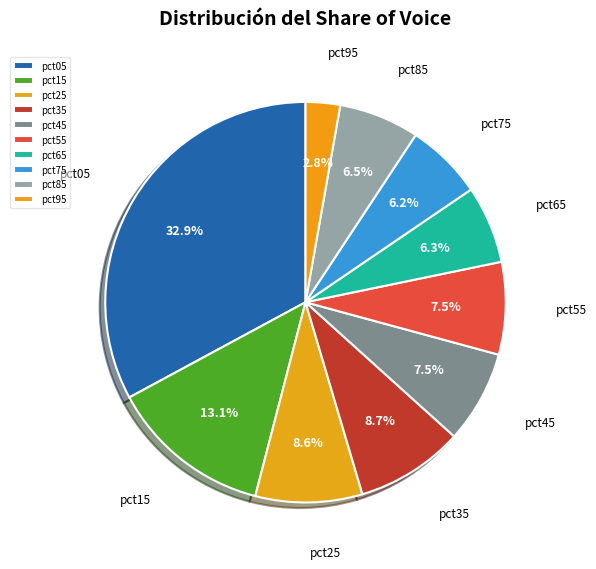

To the nearest percent, what is the difference between the largest and smallest slice percentages?

30%